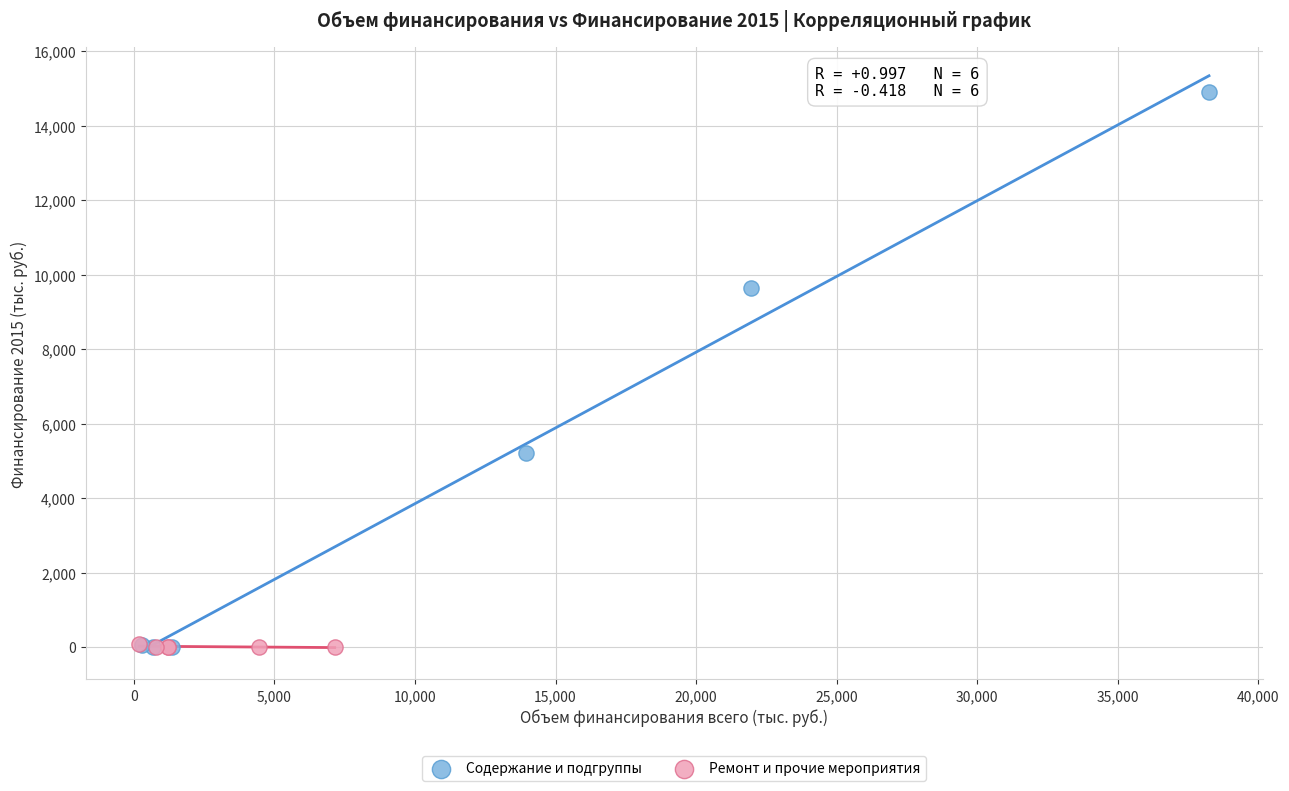

Which series has the largest Y range (max minus min)?

Содержание и подгруппы